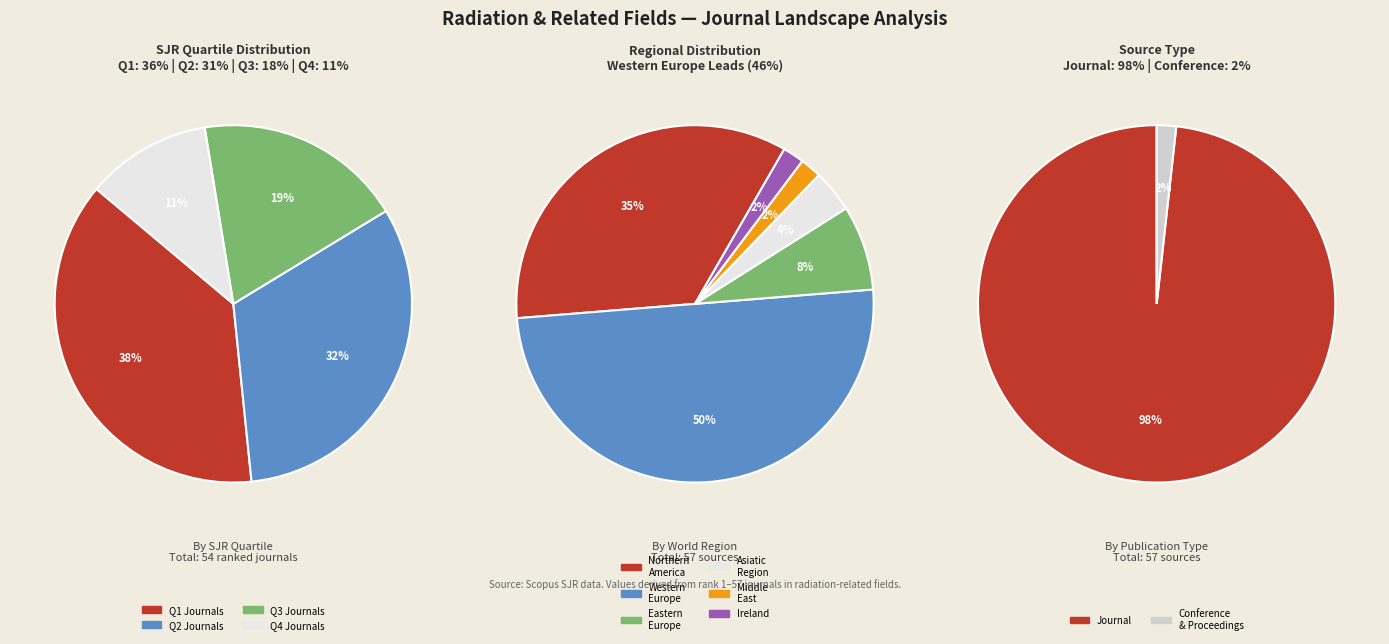

How many segments does this pie chart have?

2